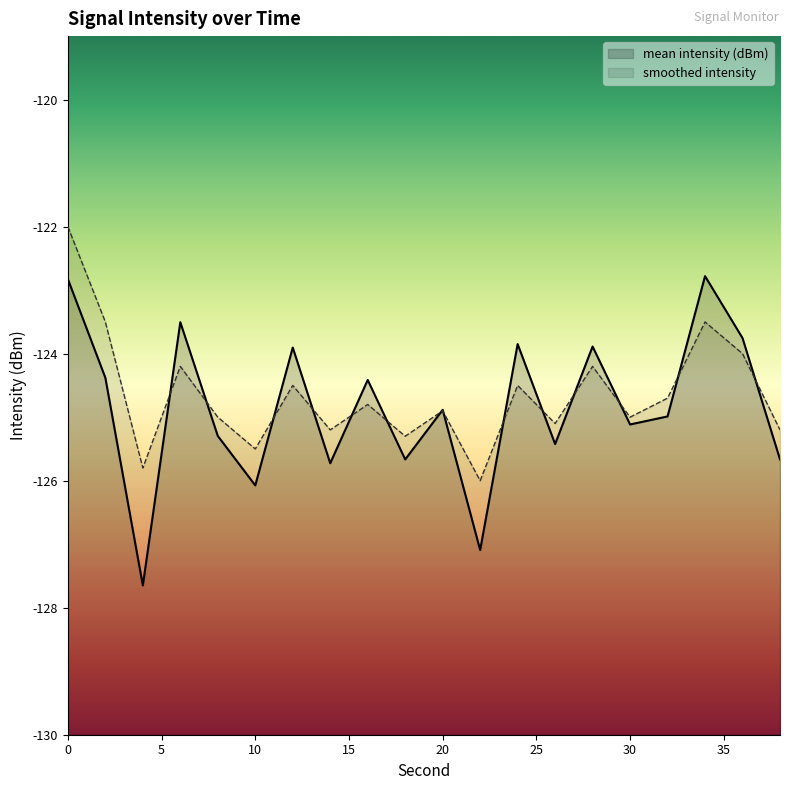

What are all the series names shown in the legend?

mean intensity (dBm), smoothed intensity